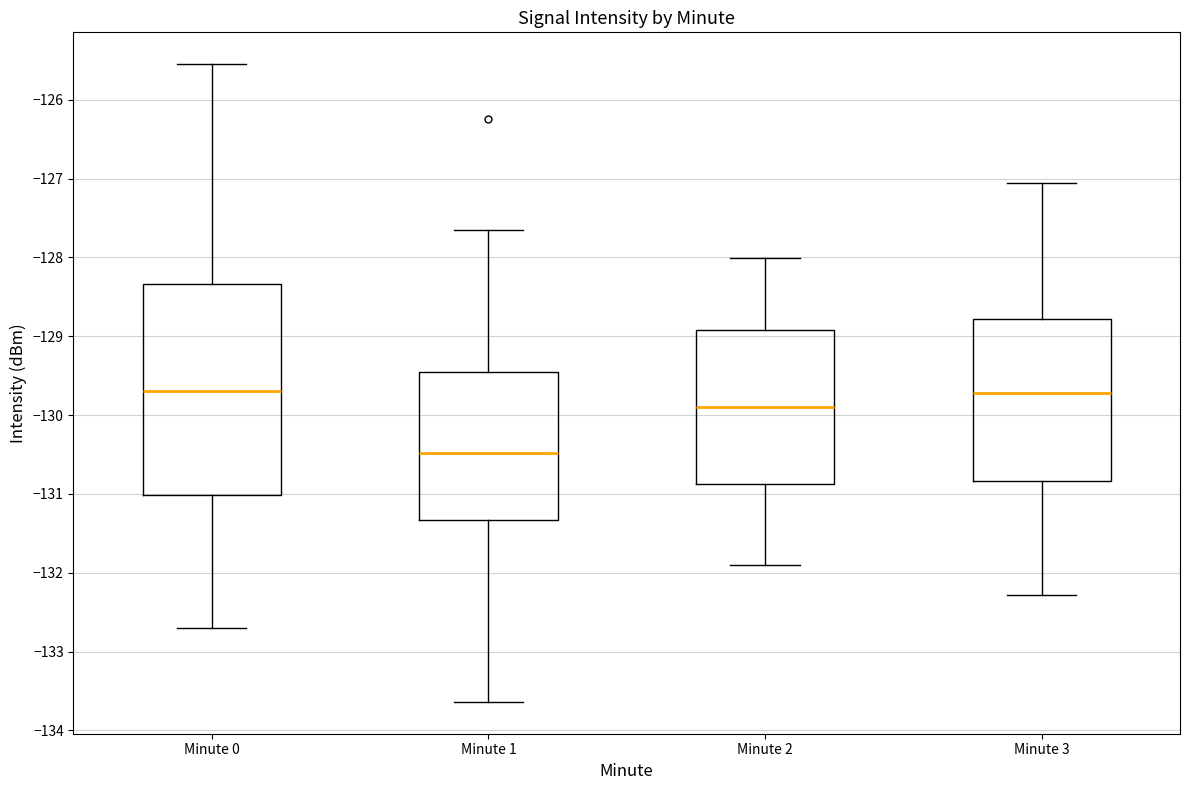

Reading left to right, transcribe this box plot: for each box, give where its median line is, the range the box spans, and where its two whiskers end, as read against the y-axis. The values are not printed on the chart, so give them approximately, as read against the axis.

Minute 0: median -129.7, box -131.0 to -128.3, whiskers -132.7 to -125.6
Minute 1: median -130.5, box -131.3 to -129.5, whiskers -133.6 to -127.7
Minute 2: median -129.9, box -130.9 to -128.9, whiskers -131.9 to -128.0
Minute 3: median -129.7, box -130.8 to -128.8, whiskers -132.3 to -127.1